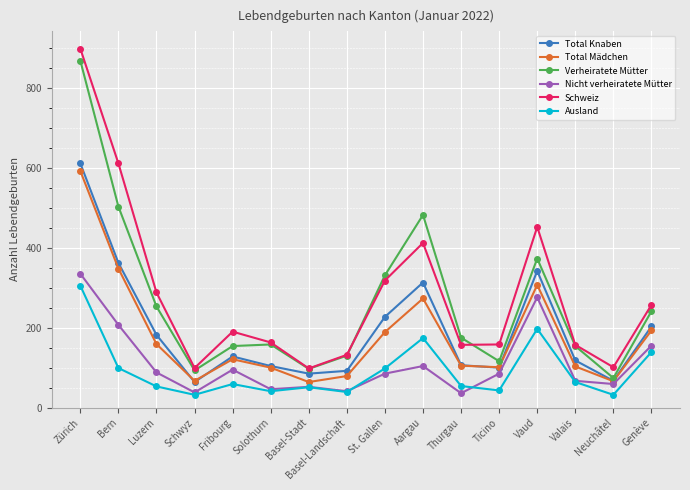

What is the maximum value for Ausland?

305